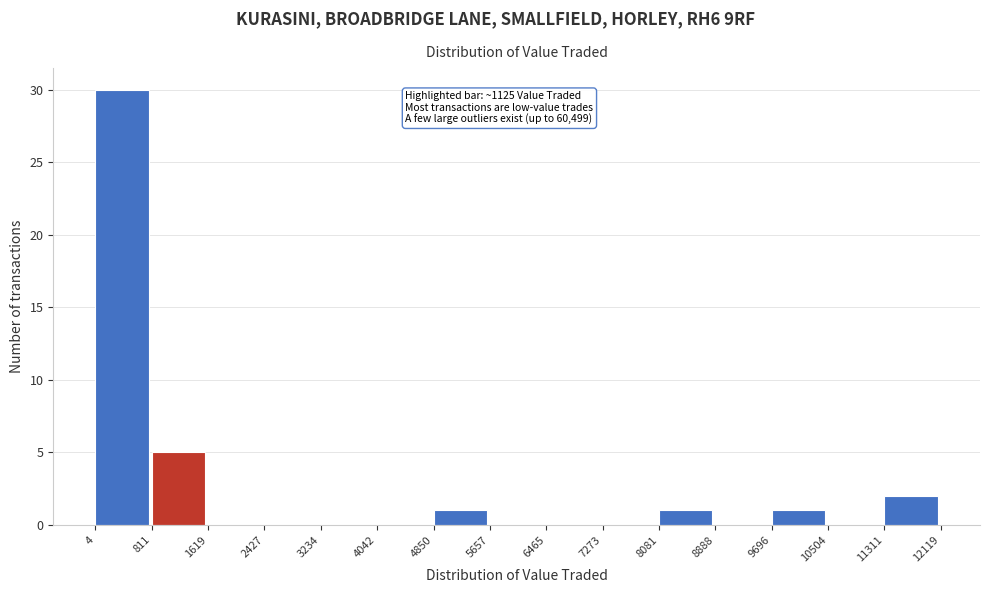

Which range on the x-axis has the tallest bar?

4 to 811